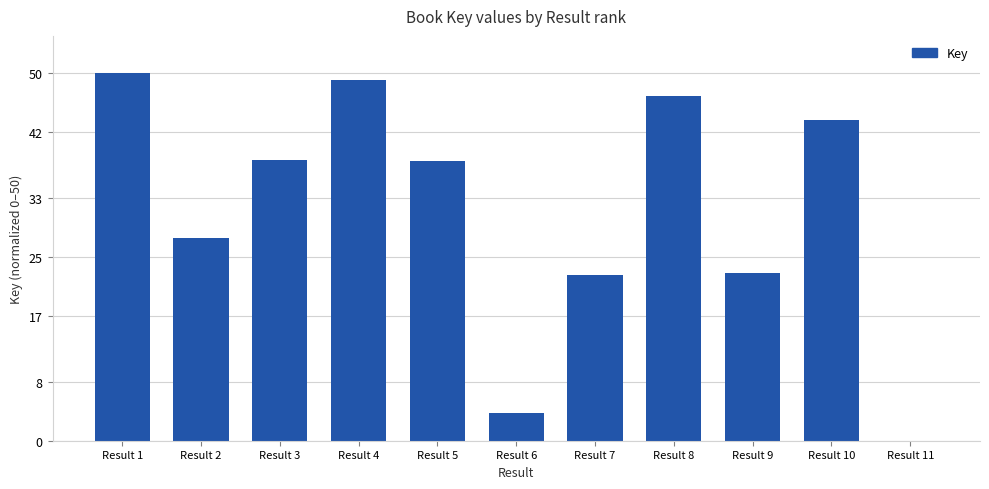

True or false: the data shows 14.8 at Result 4.

False